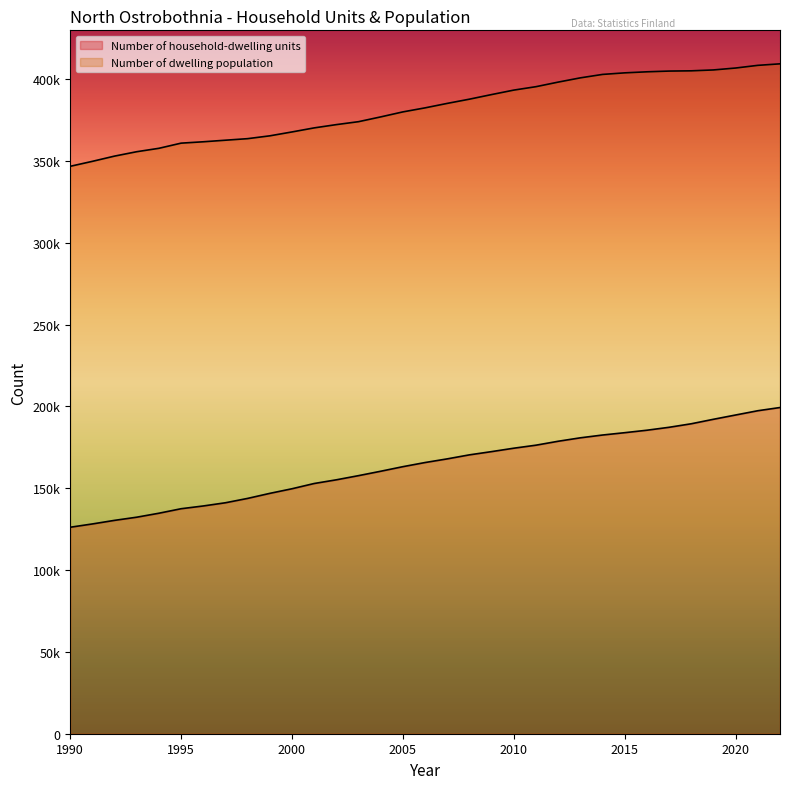

What are all the series names shown in the legend?

Number of household-dwelling units, Number of dwelling population